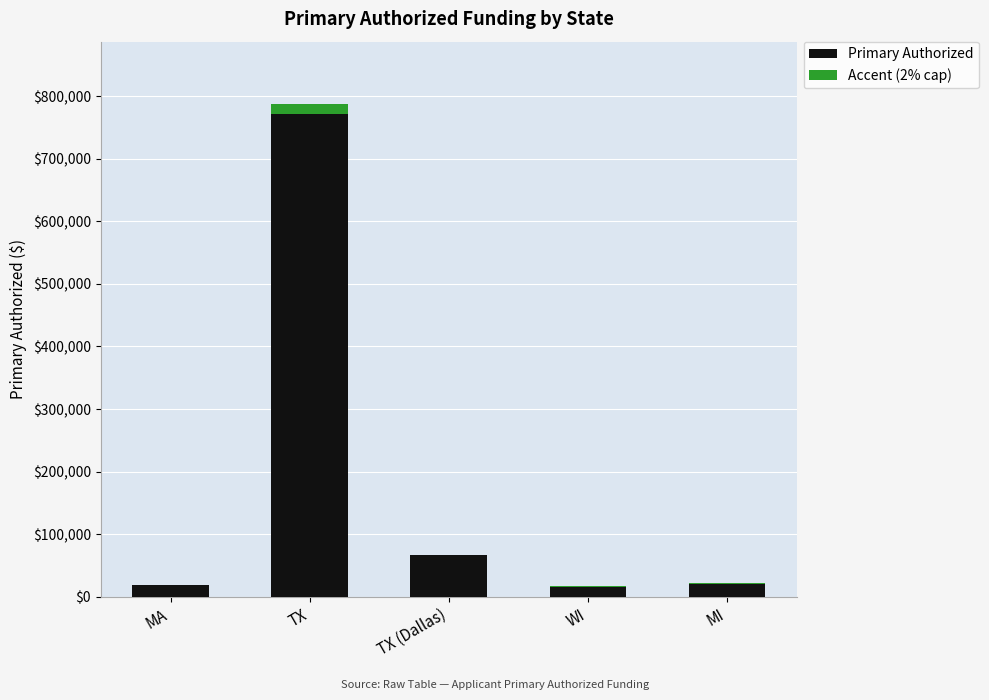

What is the highest value of the Primary Authorized series?

771230.1